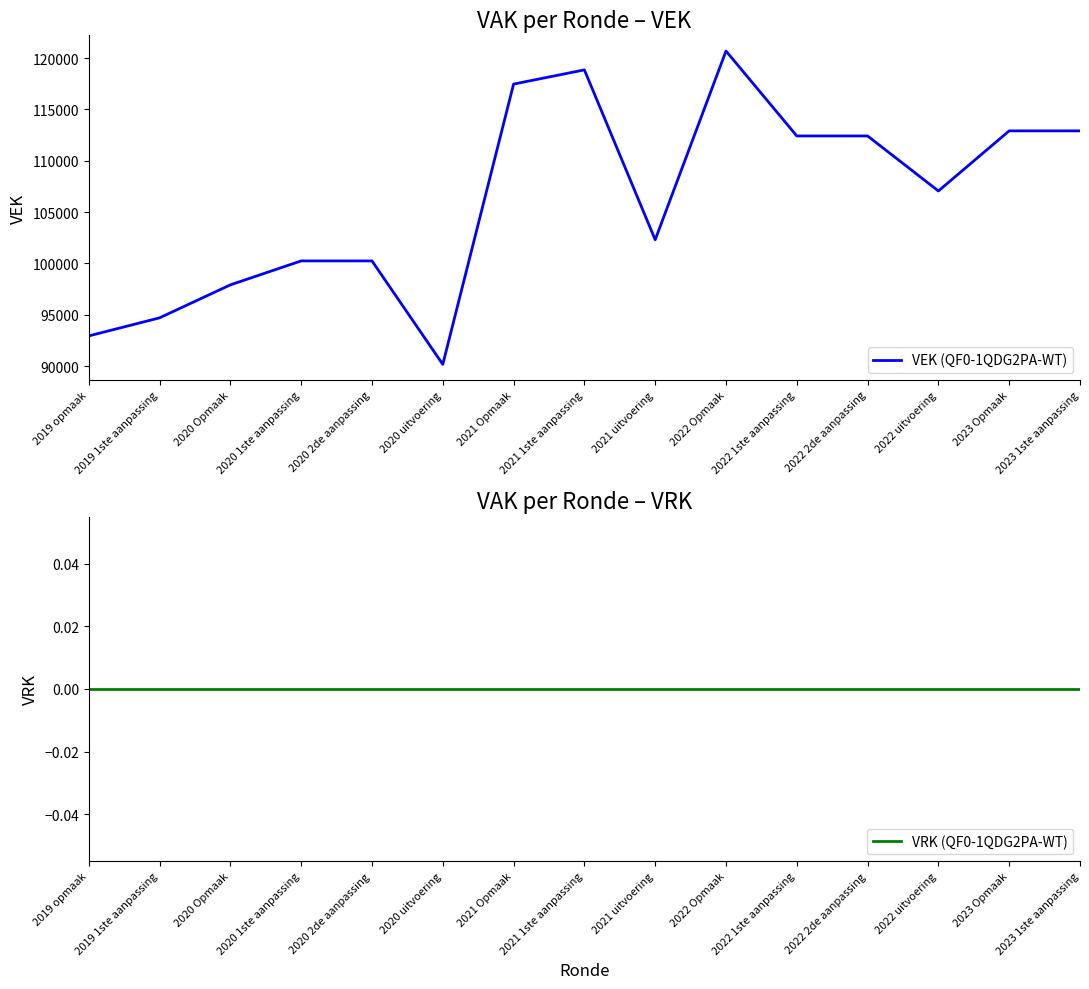

True or false: VRK (QF0-1QDG2PA-WT) and VEK (QF0-1QDG2PA-WT) cross at least once.

False